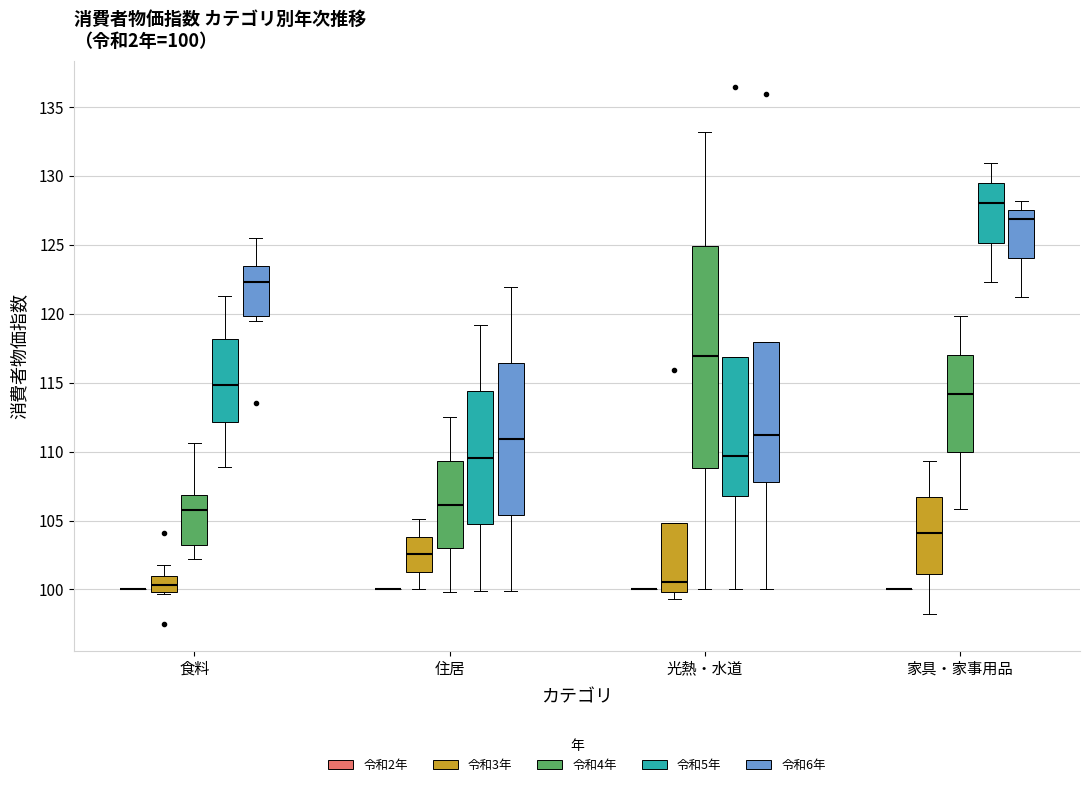

Comparing the boxes themselves (not the whiskers), which one is the tallest?

光熱・水道 (令和4年)